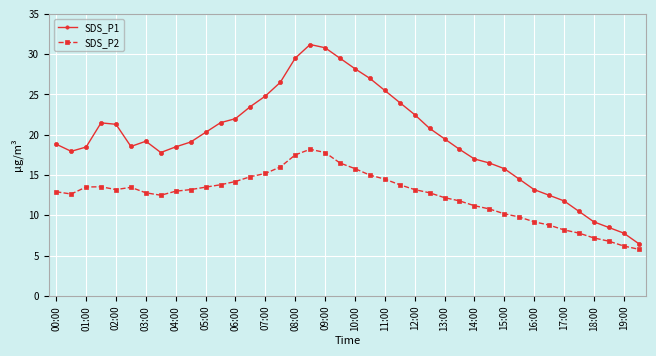

How many categories are shown in the chart?

40